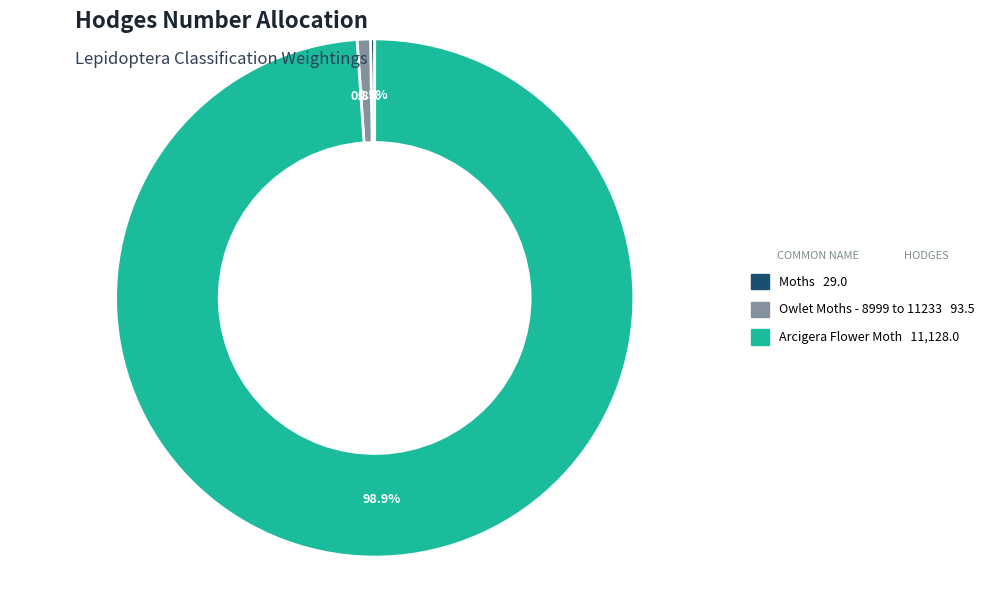

Is there a majority slice in this chart?

Yes